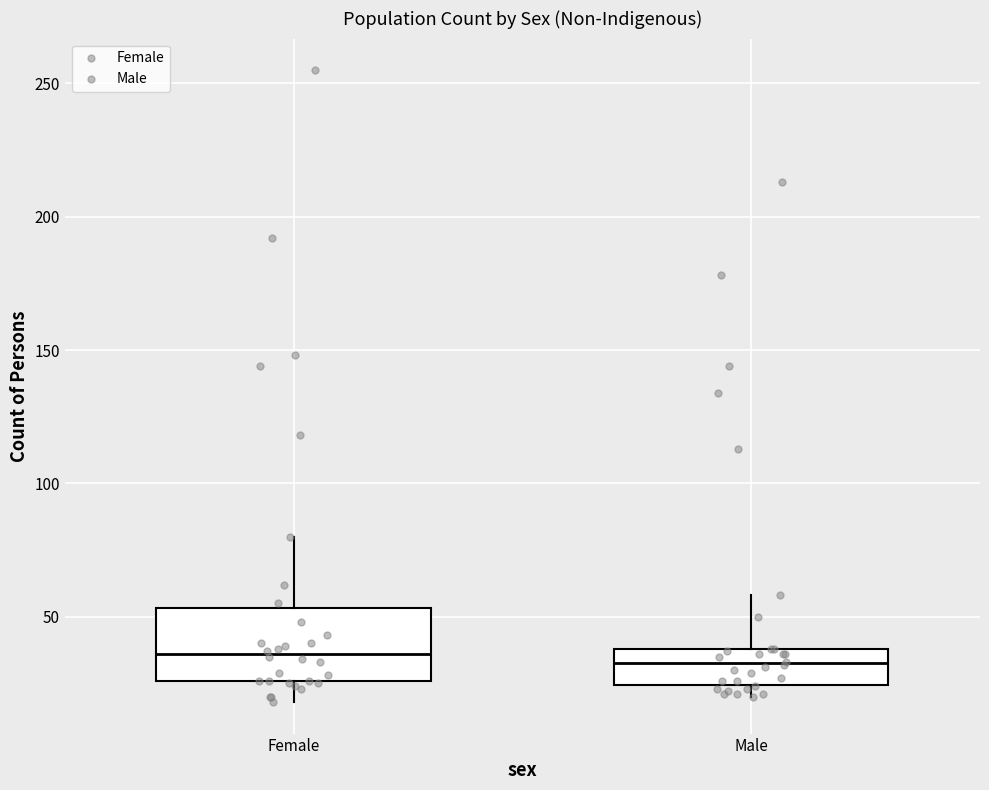

Comparing the boxes themselves (not the whiskers), which one is the tallest?

Female